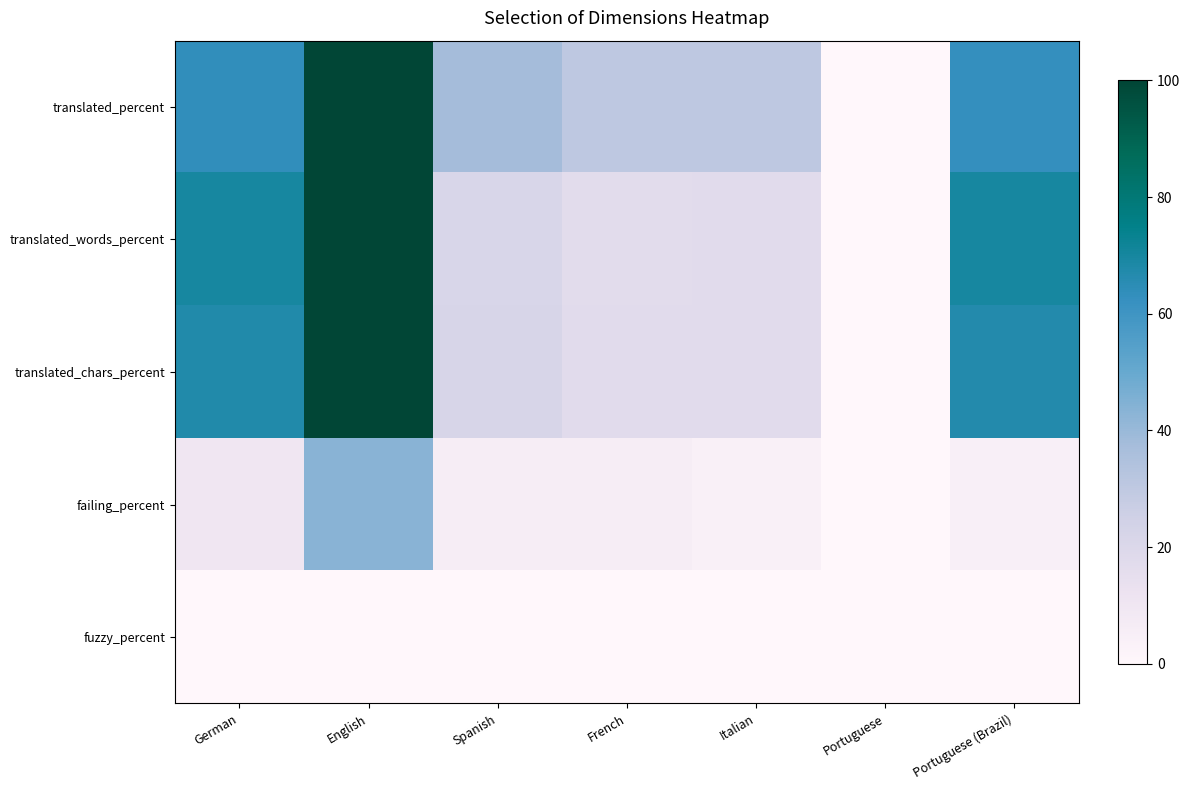

Count the number of categories in the chart.

7